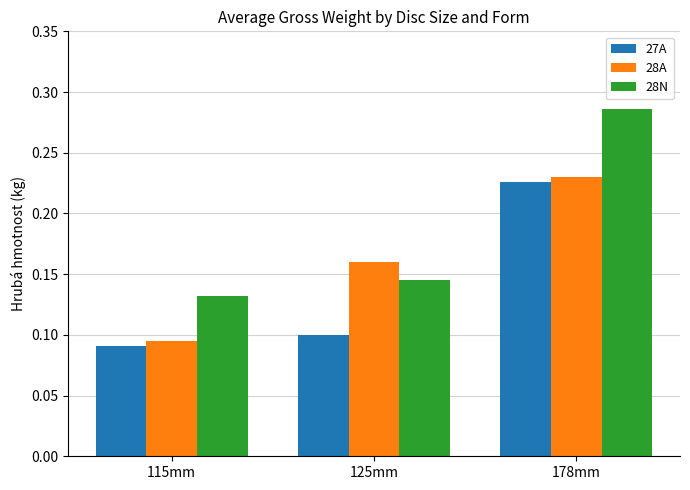

Count the number of categories in the chart.

3